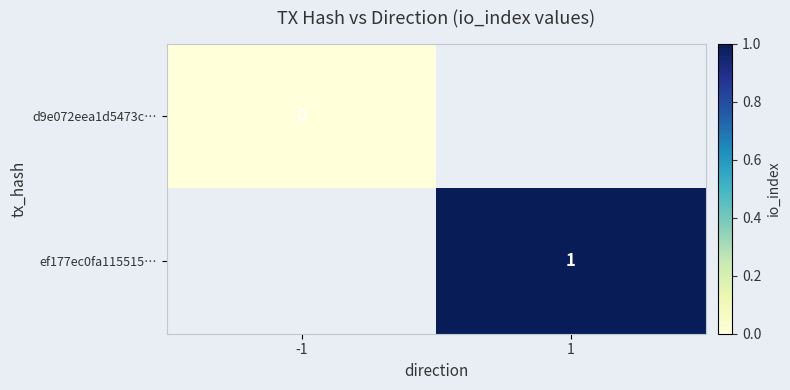

True or false: ef177ec0fa115515… has a value of 0 at 1.

False